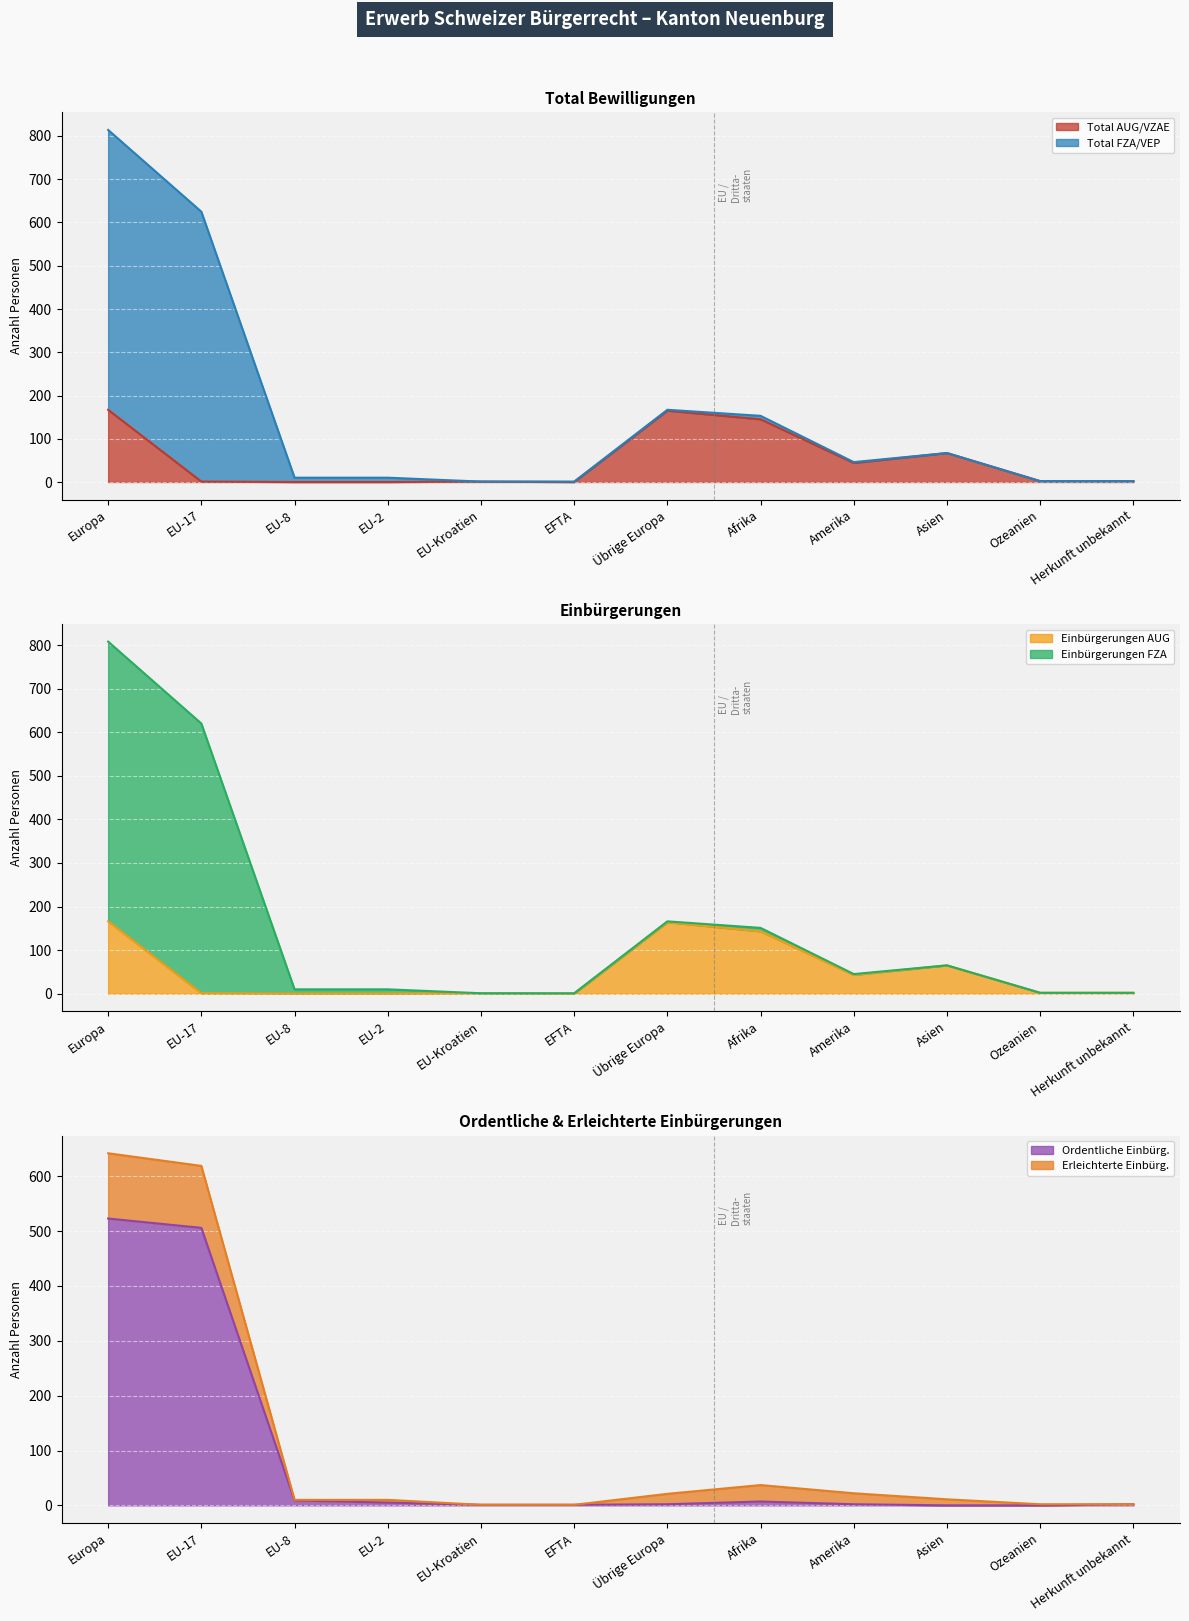

What is the highest value of the Total AUG/VZAE series?

167